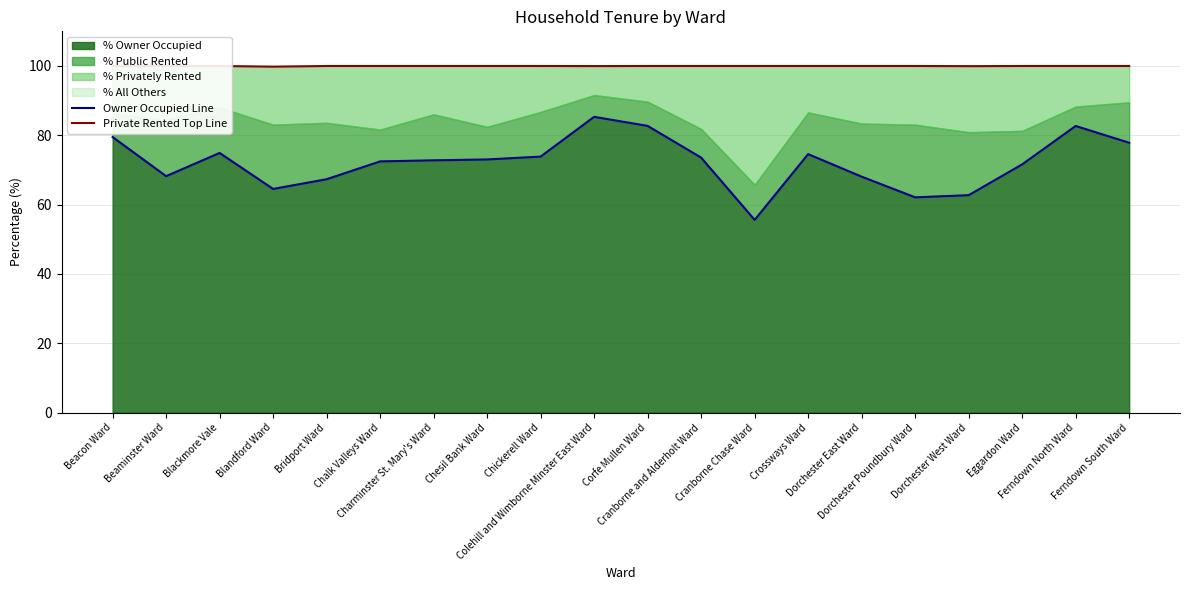

The value of Owner Occupied Line at Dorchester West Ward is 93.4. True or false?

False